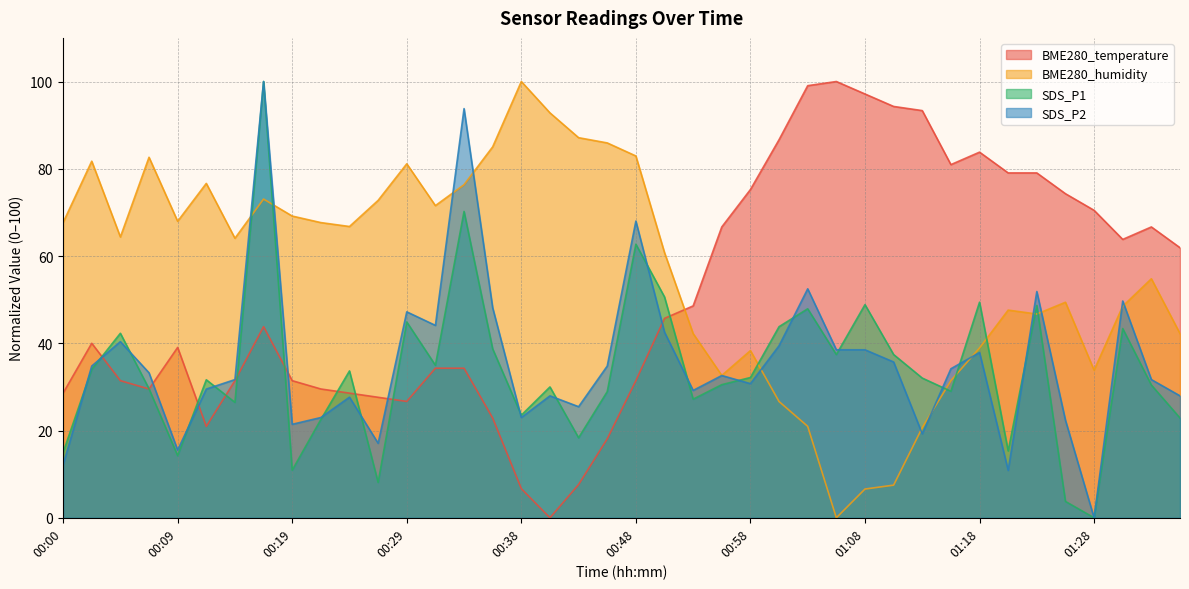

Which category has the highest value in the SDS_P1 series?

00:17